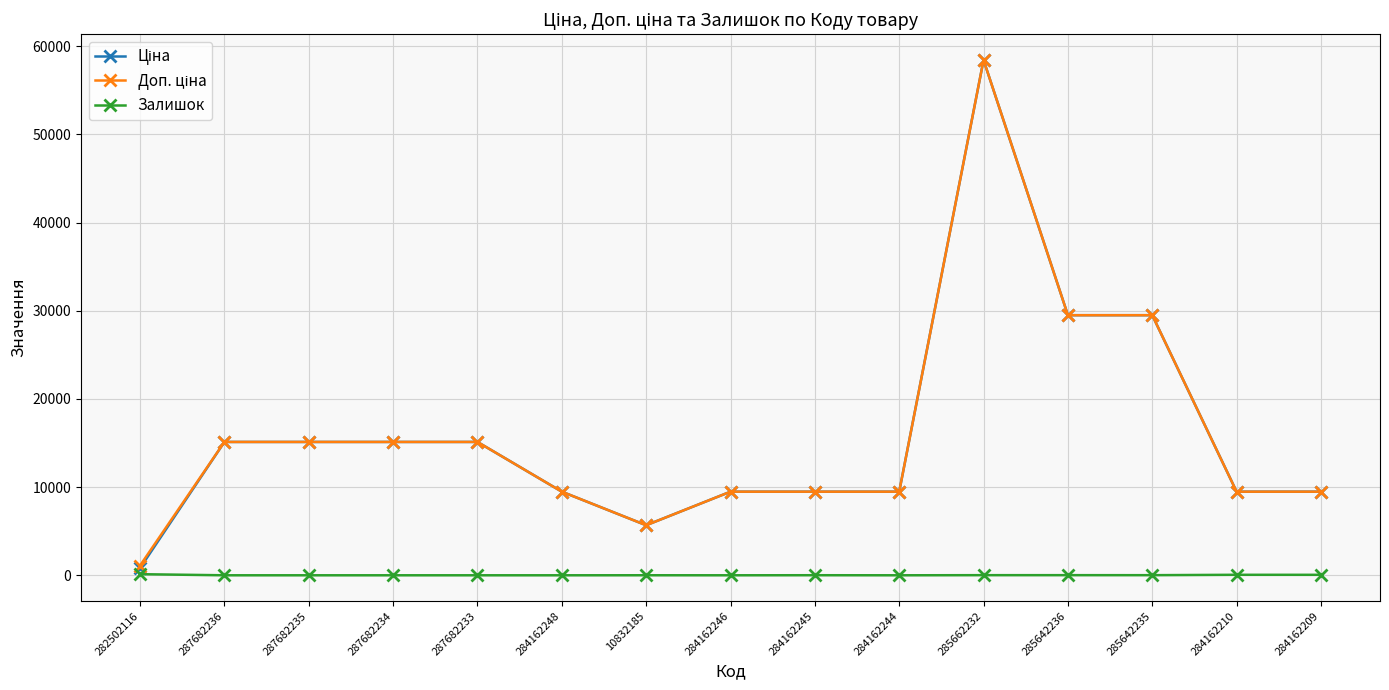

What is the label of the 3rd point from the left?

287682235